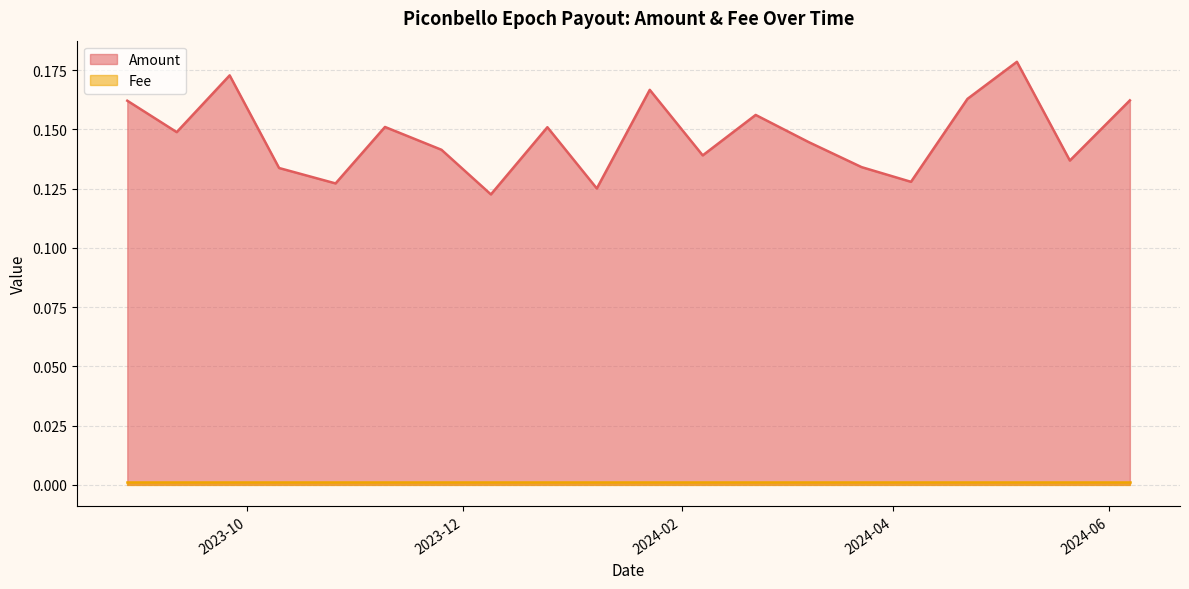

At how many categories does at least one series exceed 0?

20